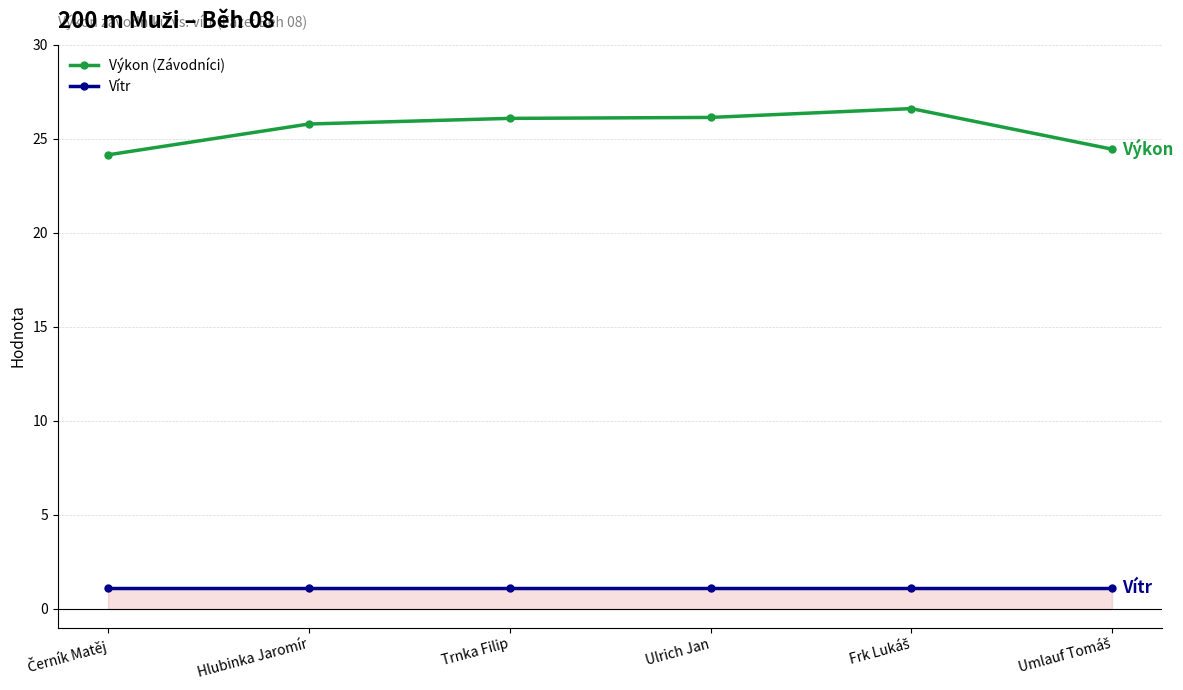

Which series has the largest range (max minus min)?

Výkon (Závodníci)